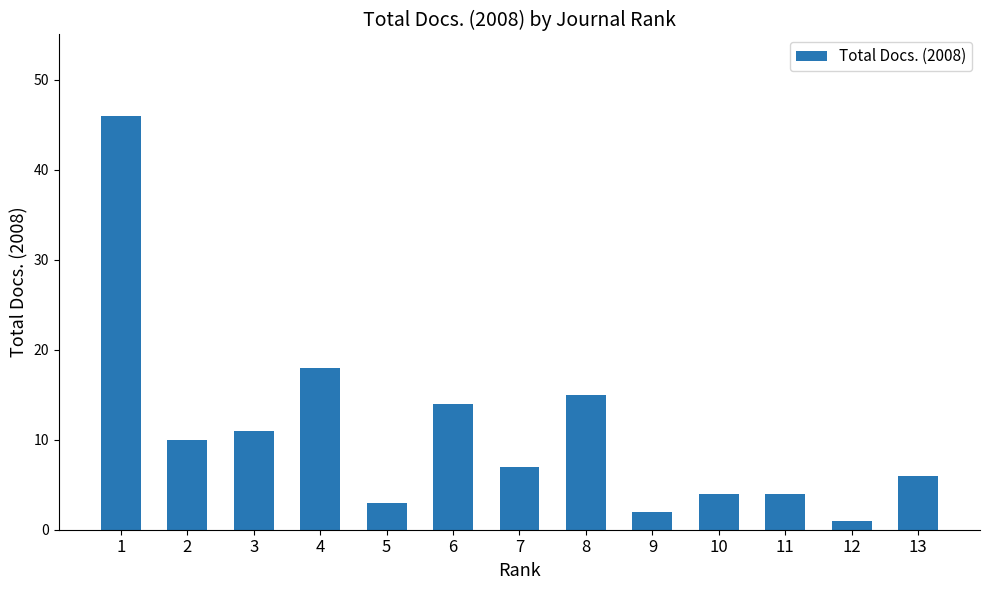

Where does the data first go above 7?

1